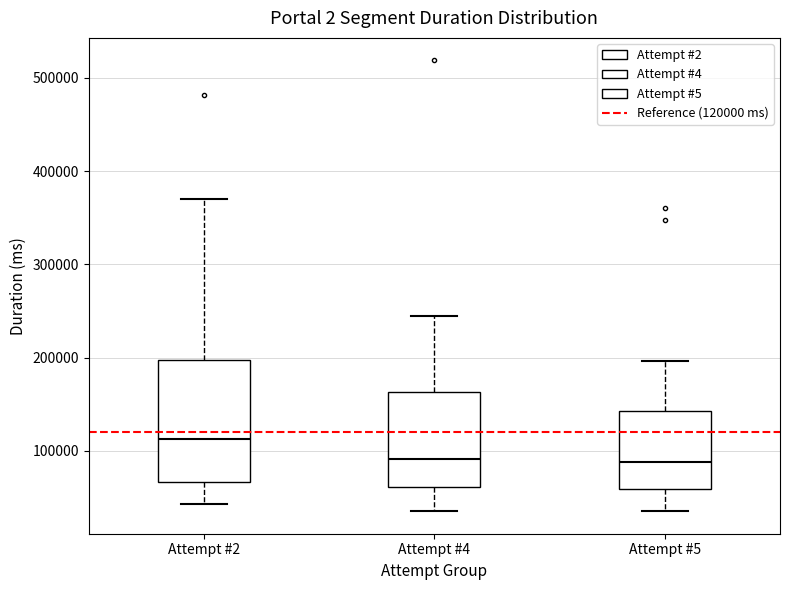

Where is the lower edge of the box for Attempt #2 on the y-axis? The values are not printed on the chart, so give them approximately, as read against the axis.

70000